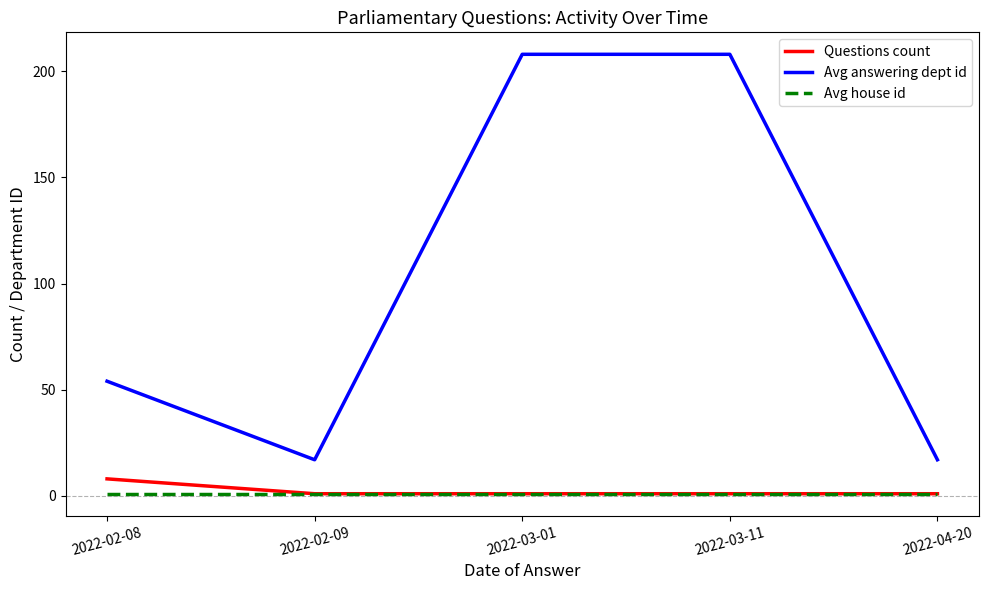

What is the total value across all series at 2022-03-01?

210